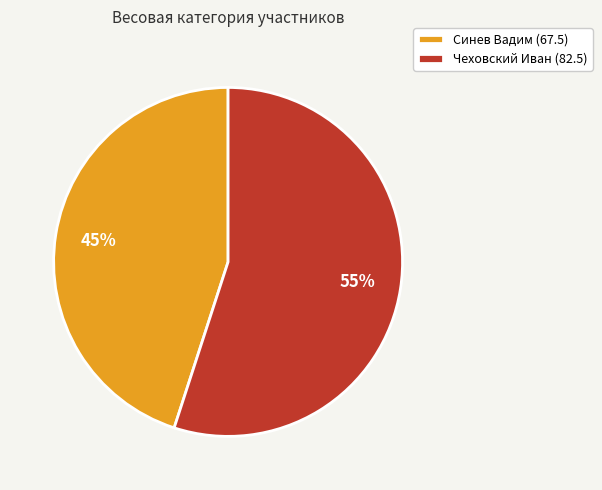

Is it true that Чеховский Иван (82.5) is 50% of the pie?

False